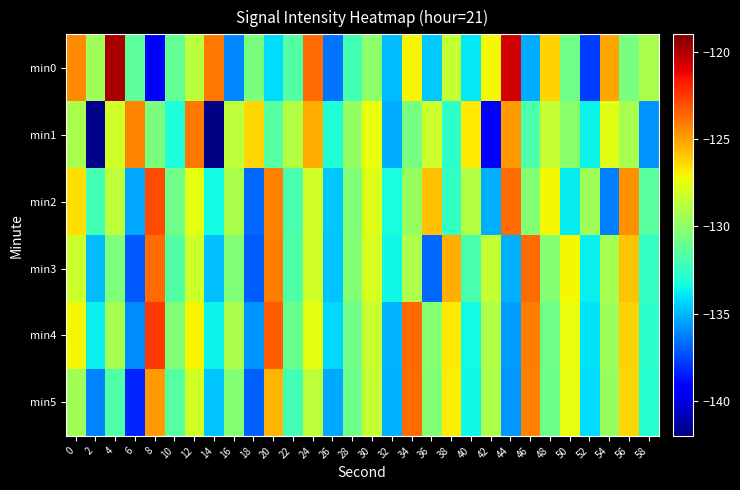

Between 52 and 6, which is larger?

6